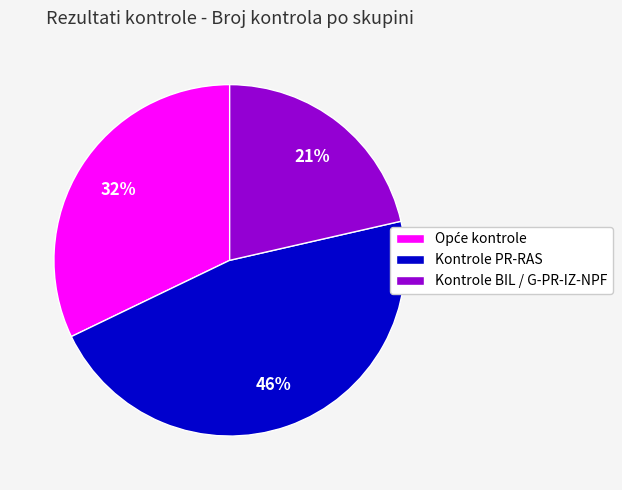

To the nearest percent, what percentage of the pie is Kontrole PR-RAS?

46%